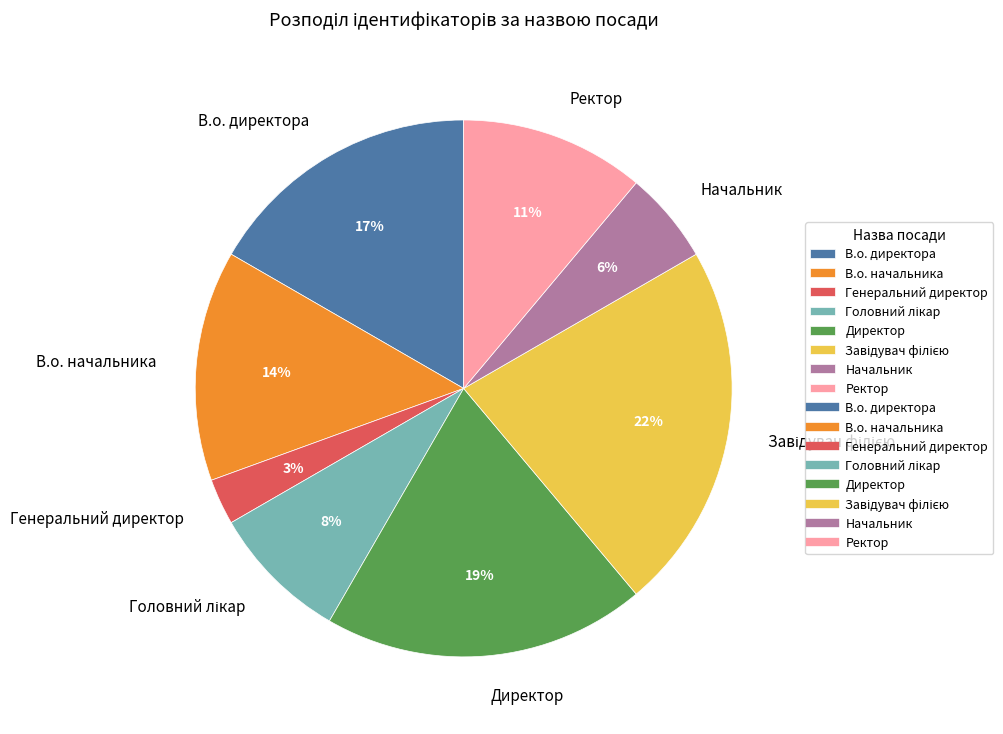

Count the number of slices in the pie.

8